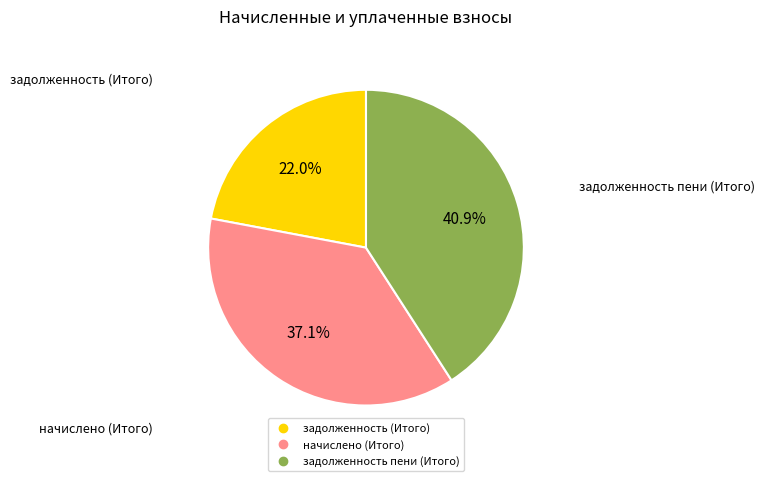

Is задолженность (Итого) the majority of the pie?

No